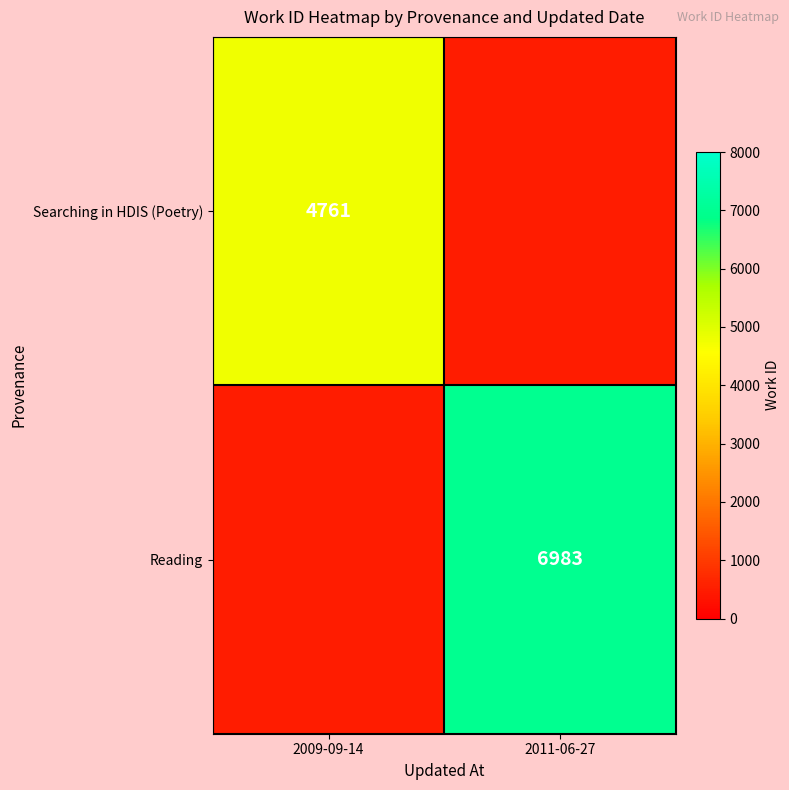

At how many categories does at least one series exceed 5505?

1